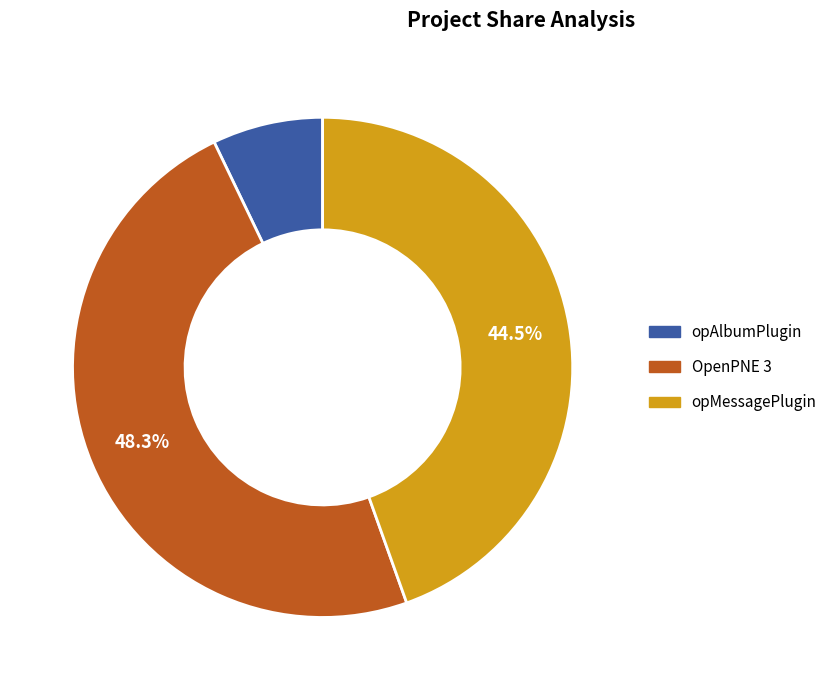

Is there any slice that represents more than half of the pie?

No